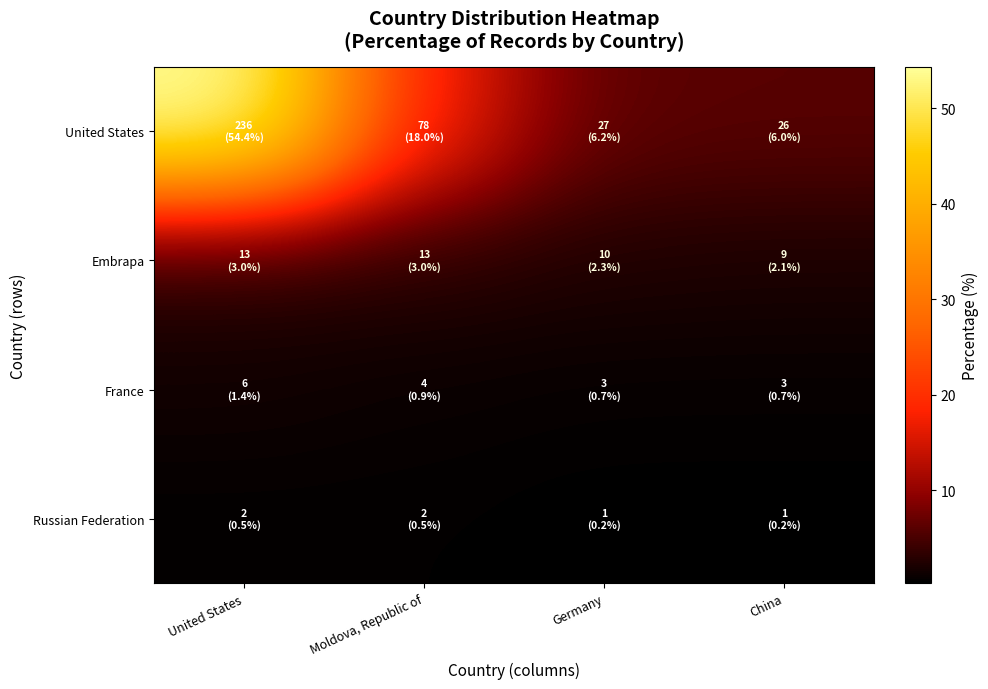

At which category is the sum across all series the highest?

United States